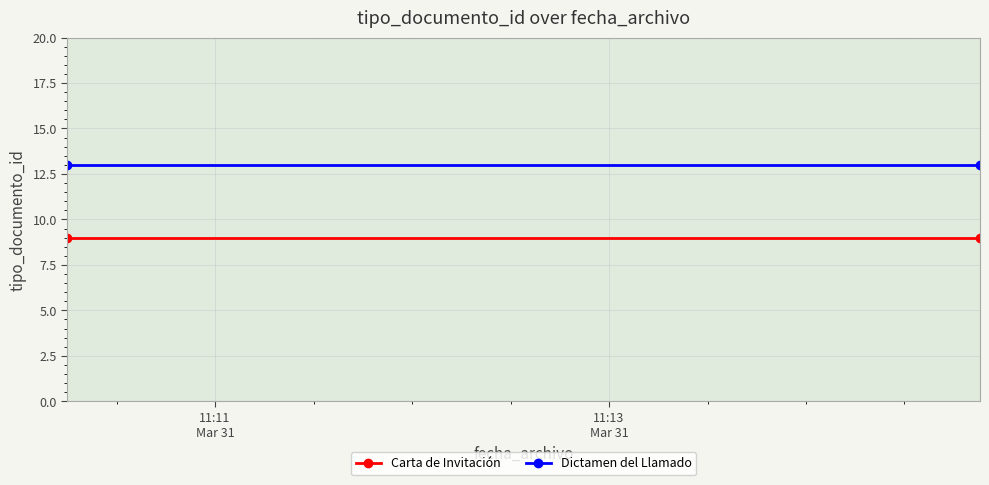

Is it true that Carta de Invitación equals 6 at 11:11
Mar 31?

False